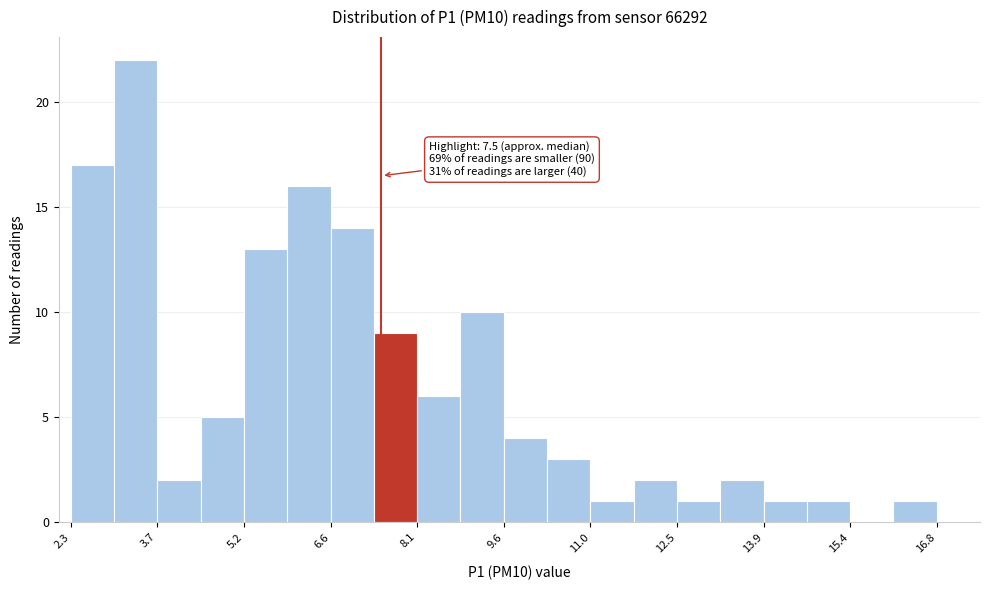

Read against the x-axis, roughly where is the centre of the tallest bar?

3.4